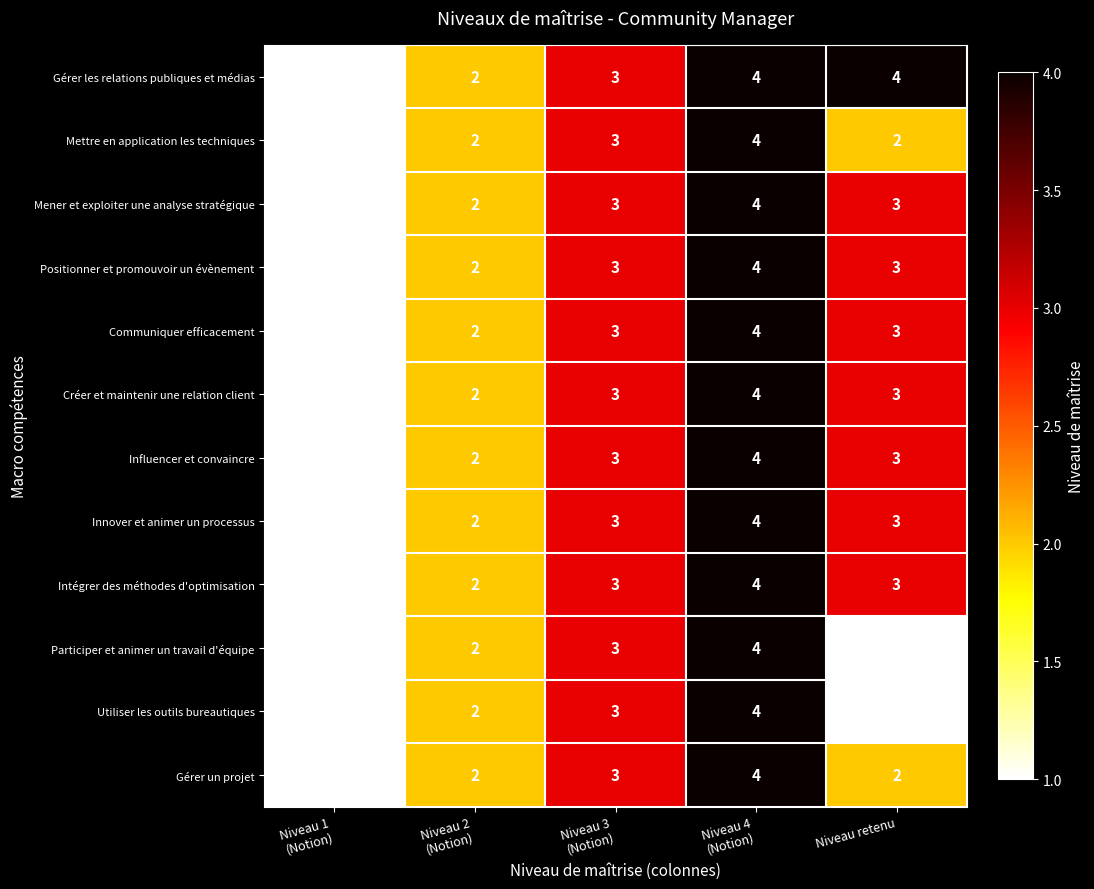

What is the sum of all Influencer et convaincre values?

13